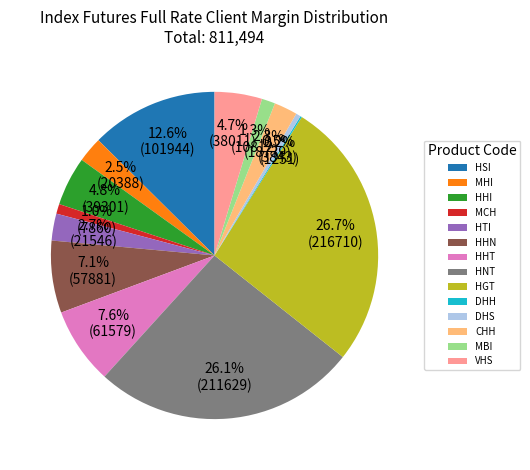

Which slice is the largest?

HGT